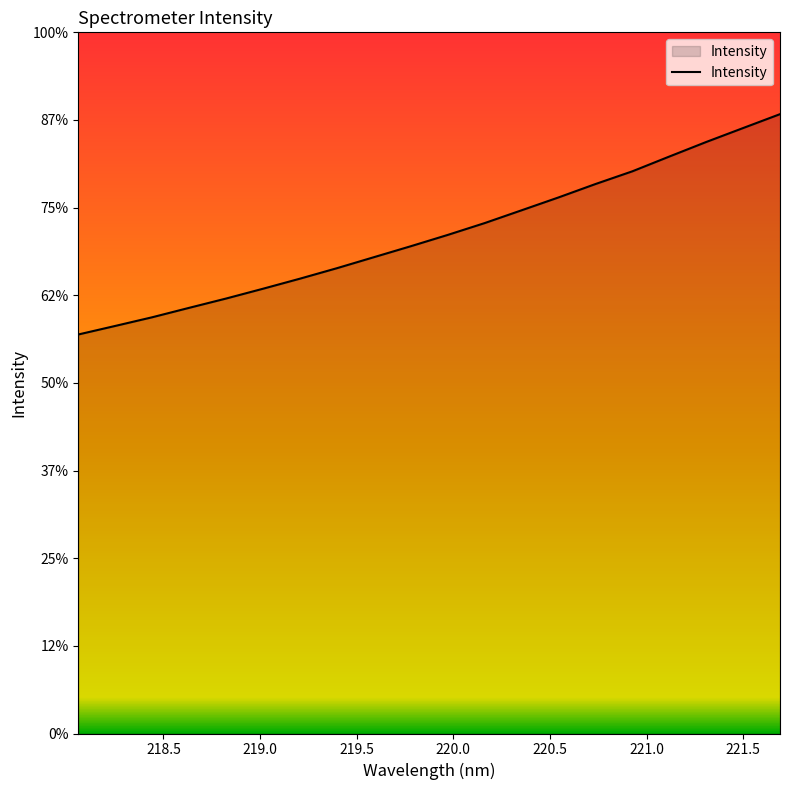

Does the chart display data point markers on the line(s)?

No